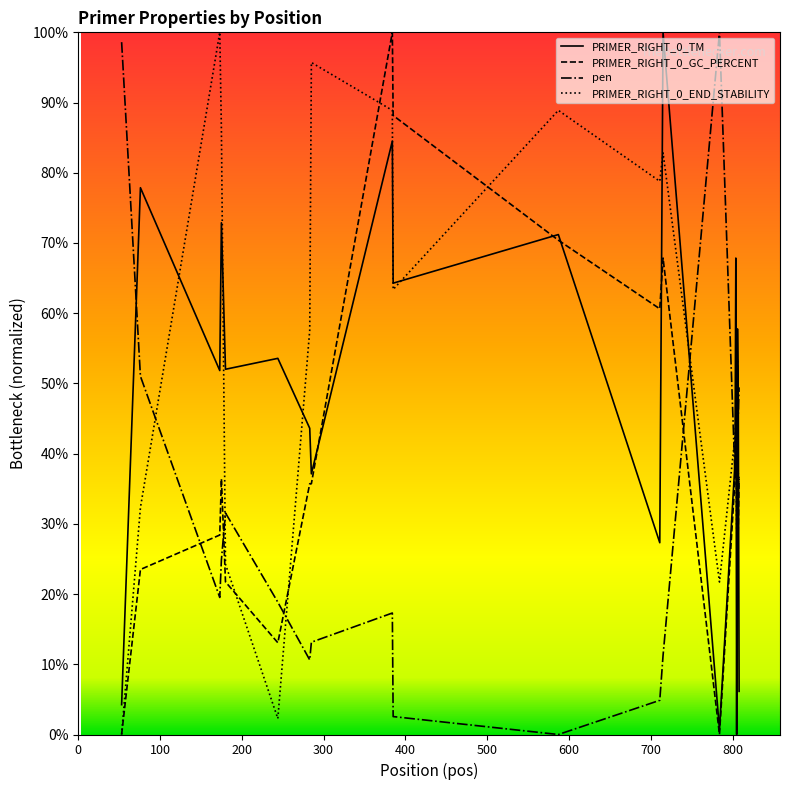

List the series in order of their overall mean, highest first.

PRIMER_RIGHT_0_END_STABILITY, PRIMER_RIGHT_0_TM, PRIMER_RIGHT_0_GC_PERCENT, pen